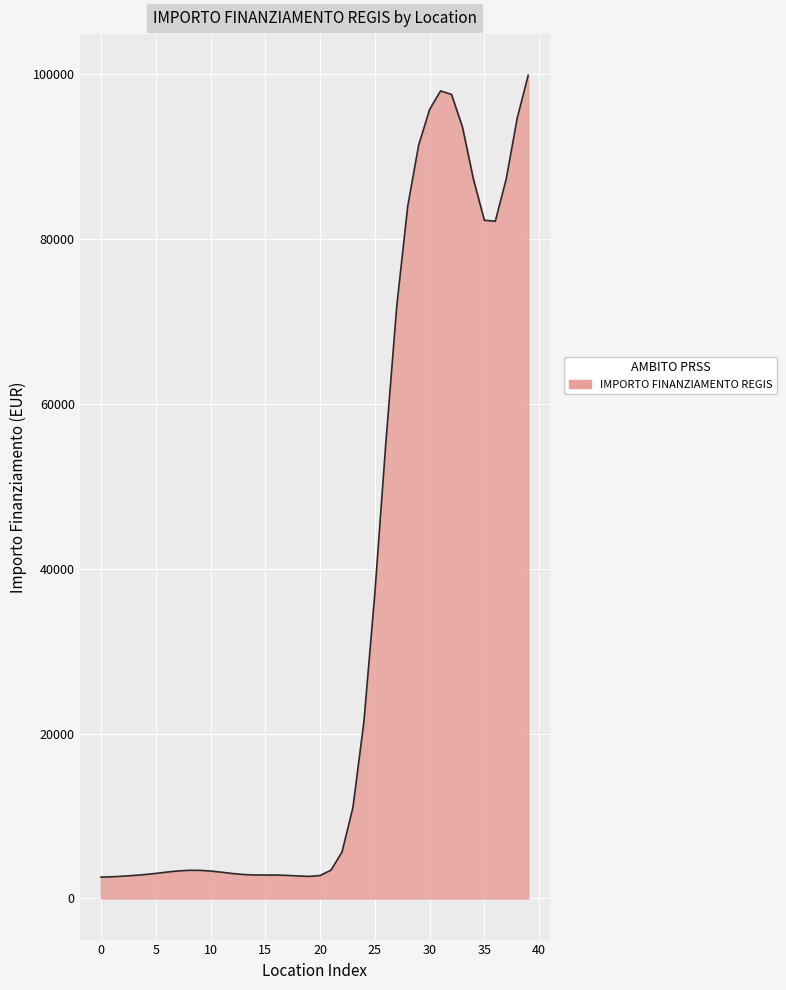

What is the difference between the maximum and minimum values?

97278.4